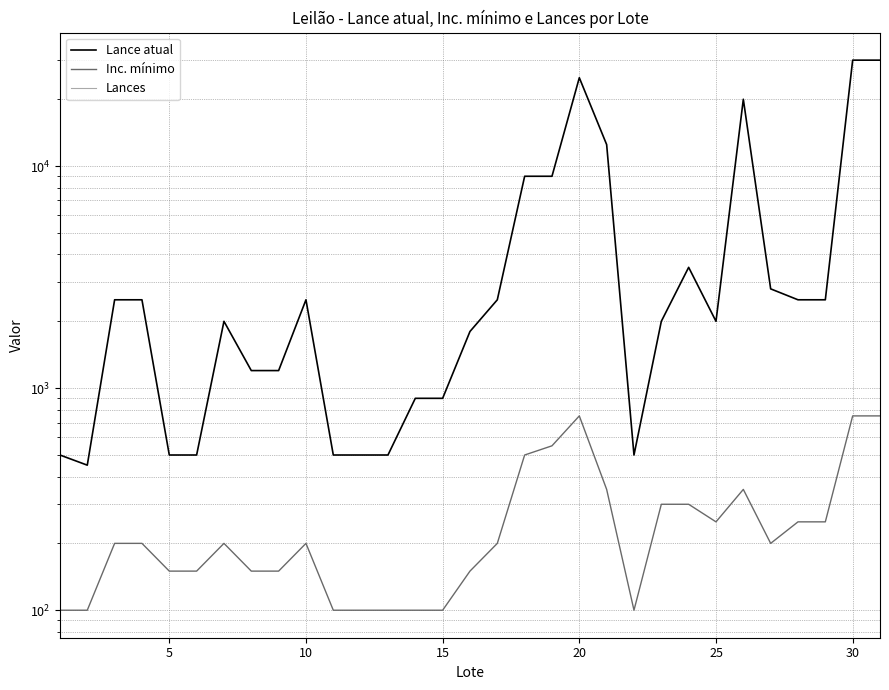

At how many categories does at least one series exceed 18699?

4